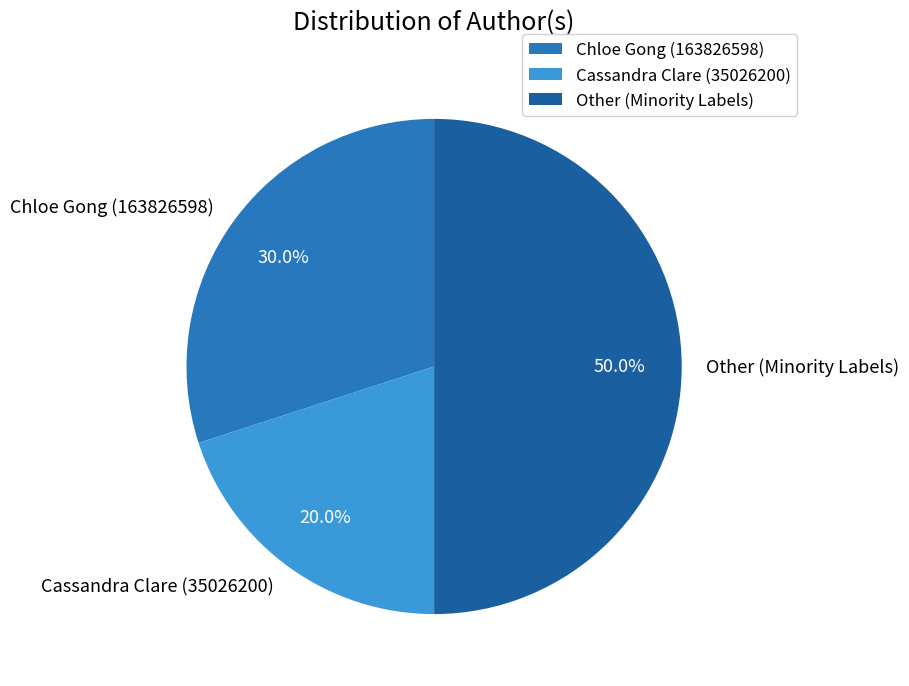

Rank the categories by value from highest to lowest.

Other (Minority Labels), Chloe Gong (163826598), Cassandra Clare (35026200)